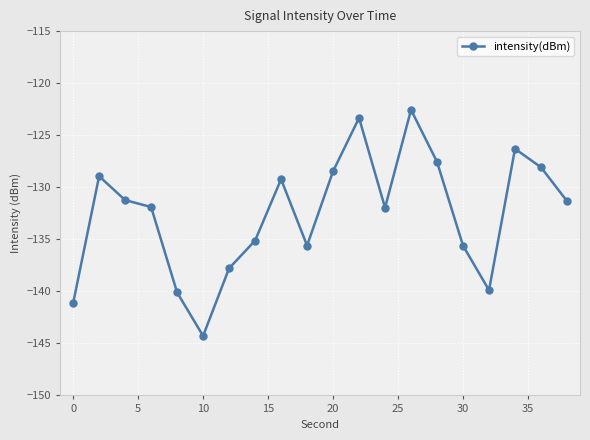

What is the value of the 17th point from the left?

-139.9